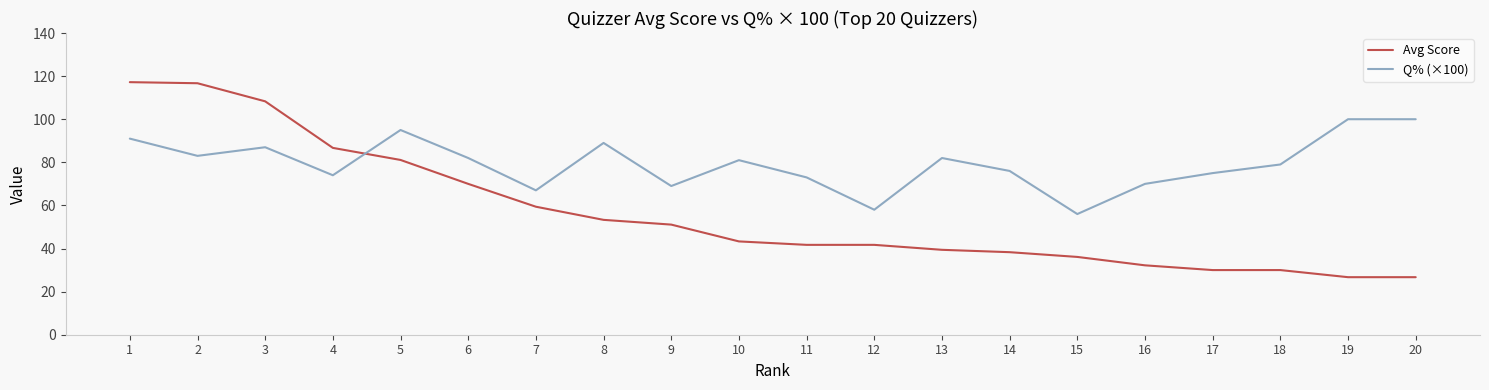

Where do Avg Score and Q% (×100) first cross each other?

4 and 5